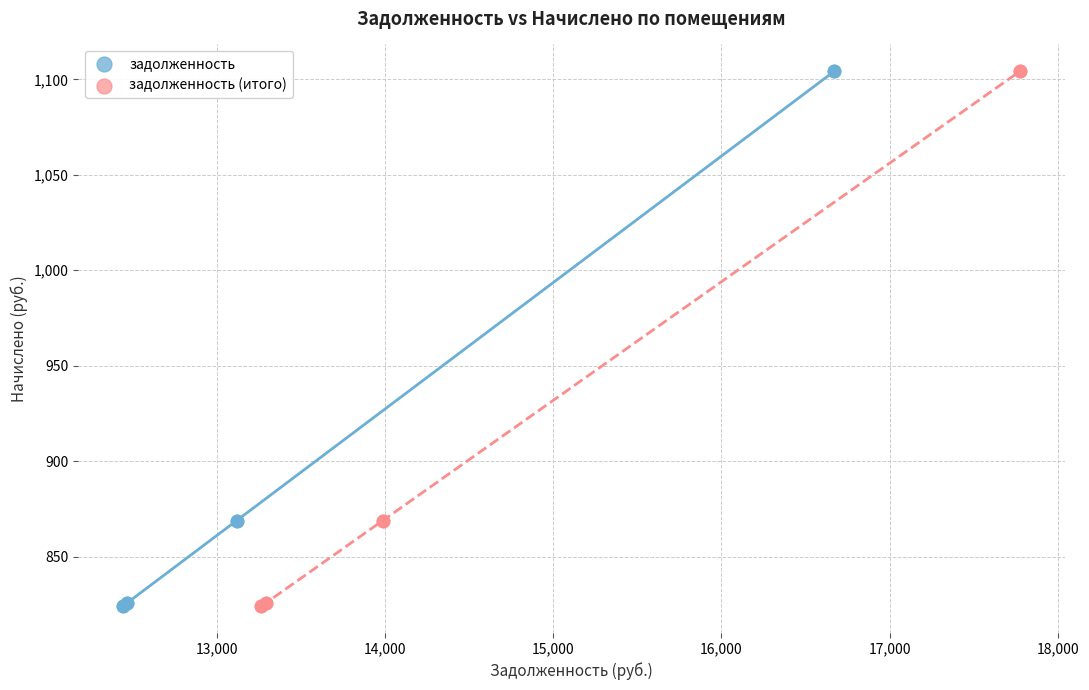

What are all the series names shown in the legend?

задолженность, задолженность (итого)